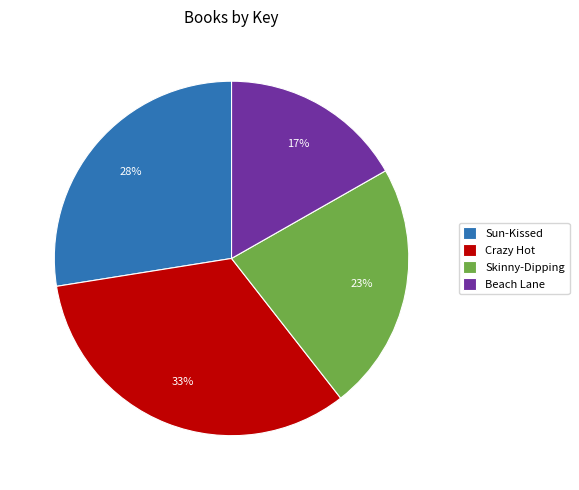

True or false: Sun-Kissed accounts for 28% of the total.

True